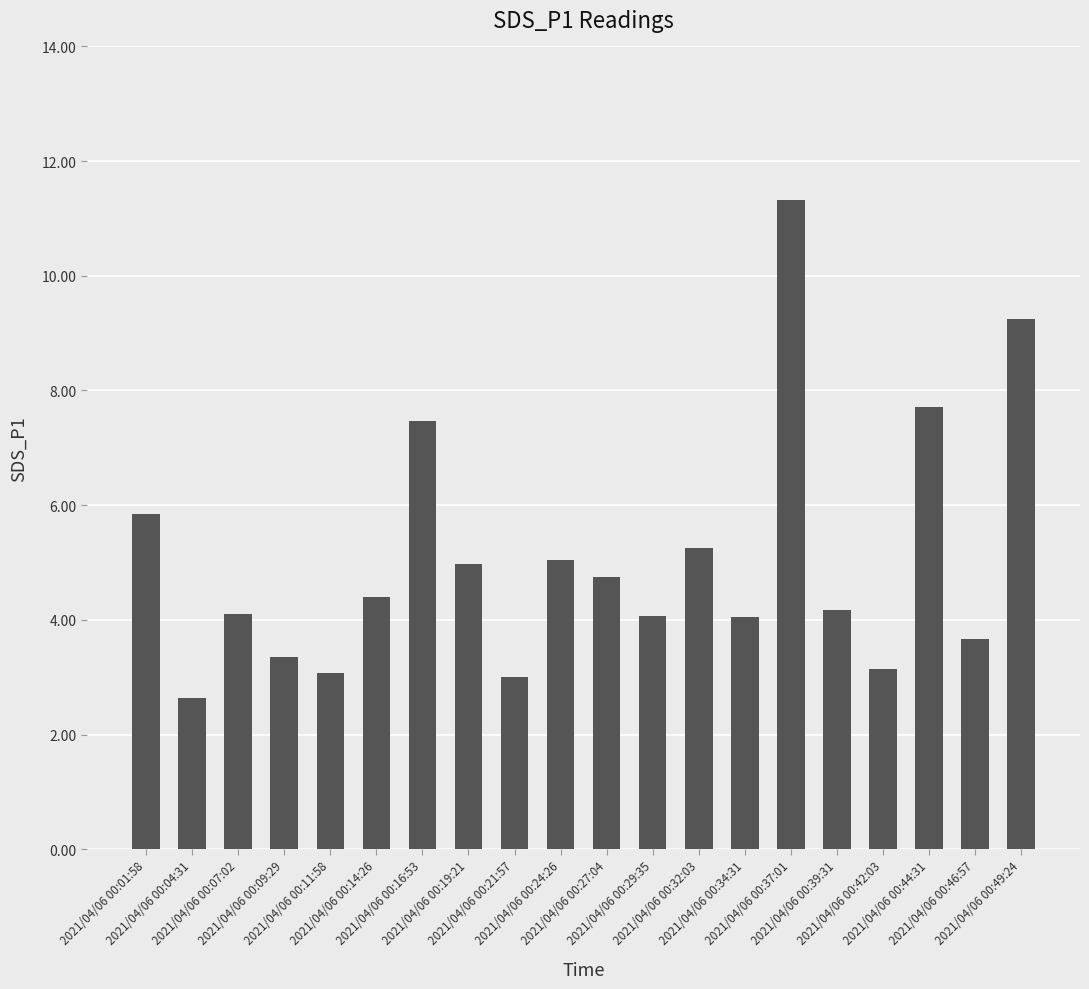

What is the average value?

5.1